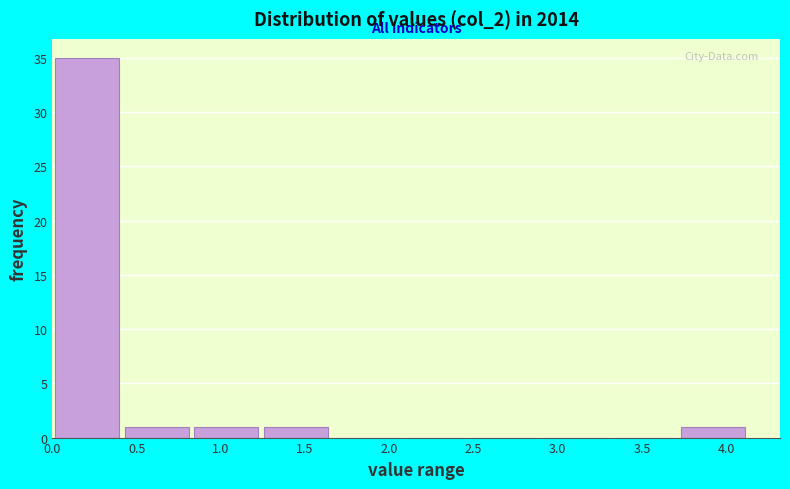

How tall is the bar that spans 0.85 to 1.25 on the x-axis? Neither the bar edges nor the heights are printed on the chart, so give them approximately, as read against the axes.

1